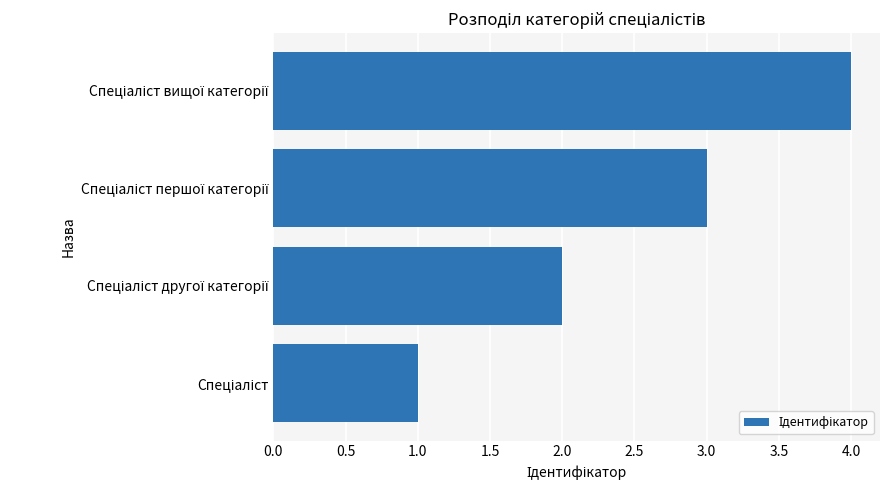

How many bars are there in total?

4